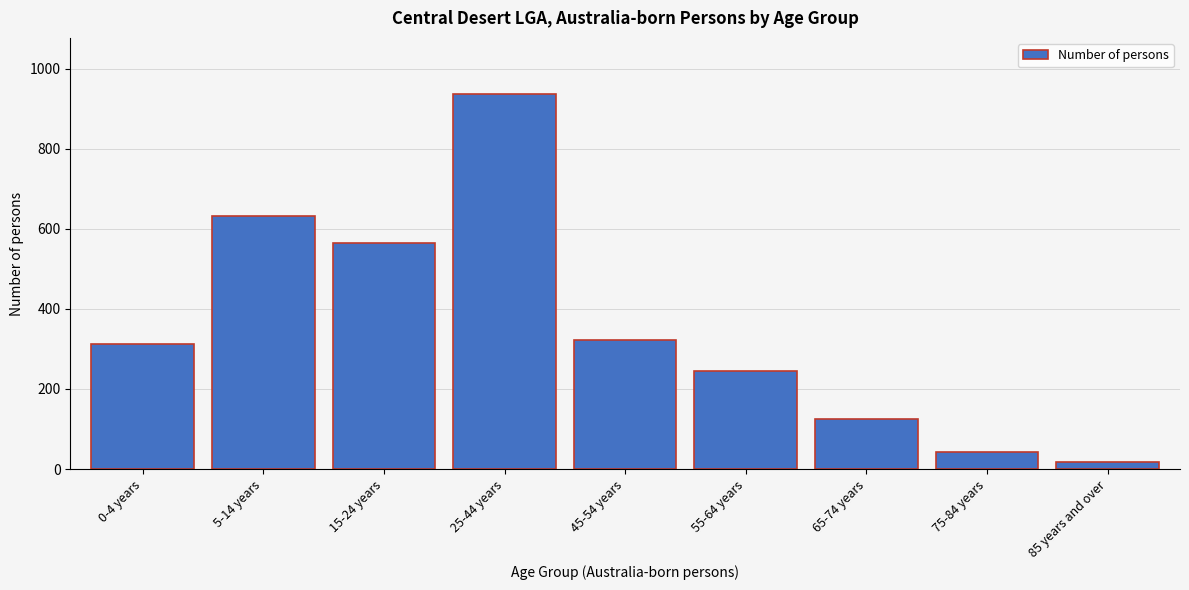

Reading left to right, what are all the values shown in this chart?

312	632	565	937	323	244	126	43	18